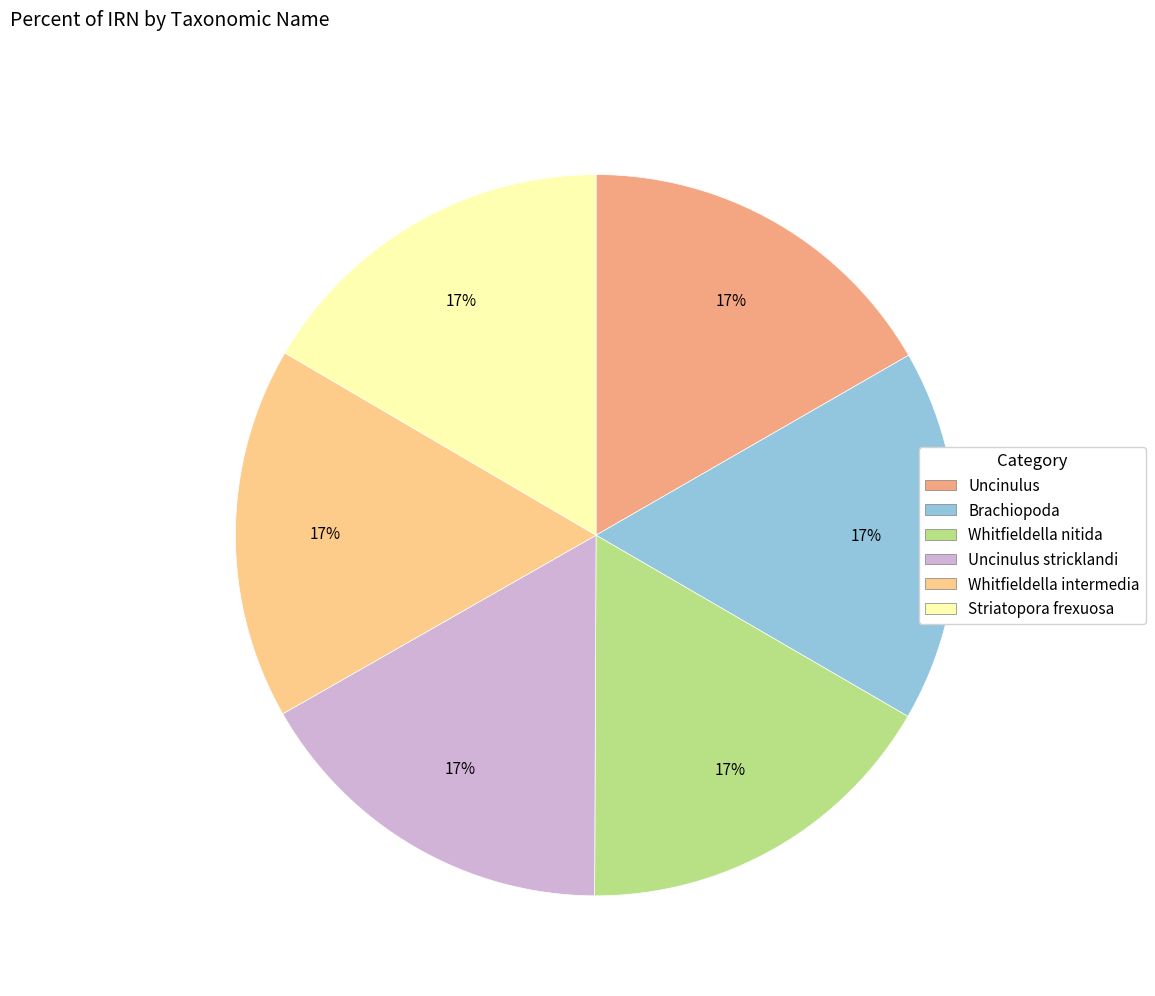

Is there a majority slice in this chart?

No